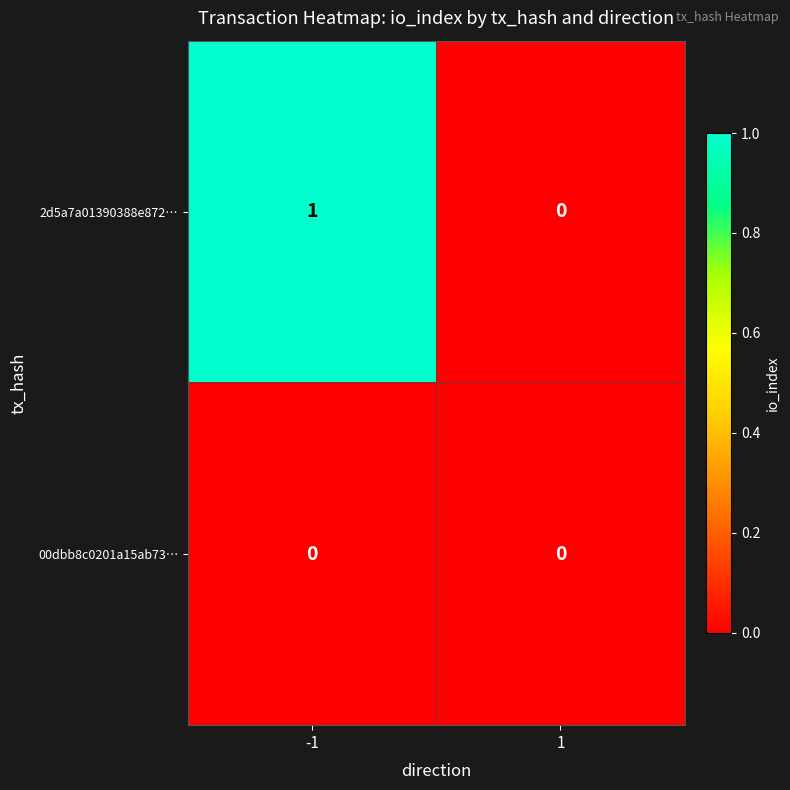

Rank the categories by 2d5a7a01390388e872… value from lowest to highest.

1, -1